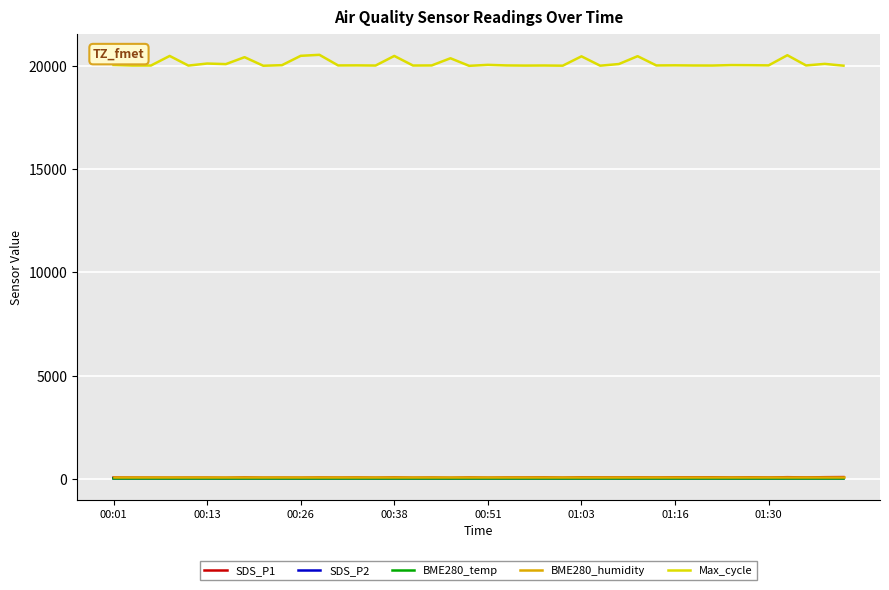

Which series has the widest spread of values?

Max_cycle